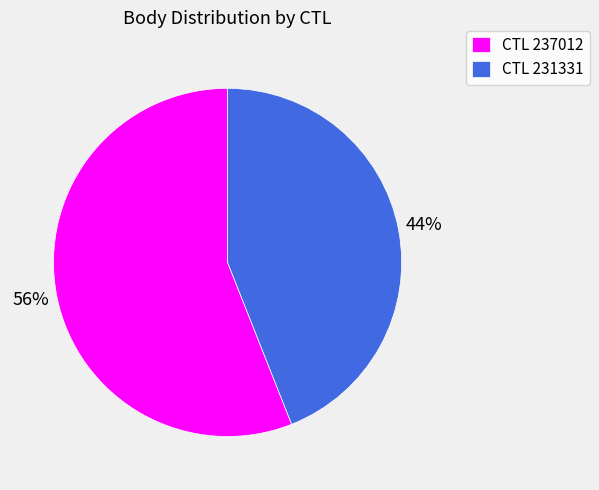

Does CTL 231331 represent more than half of the total?

No